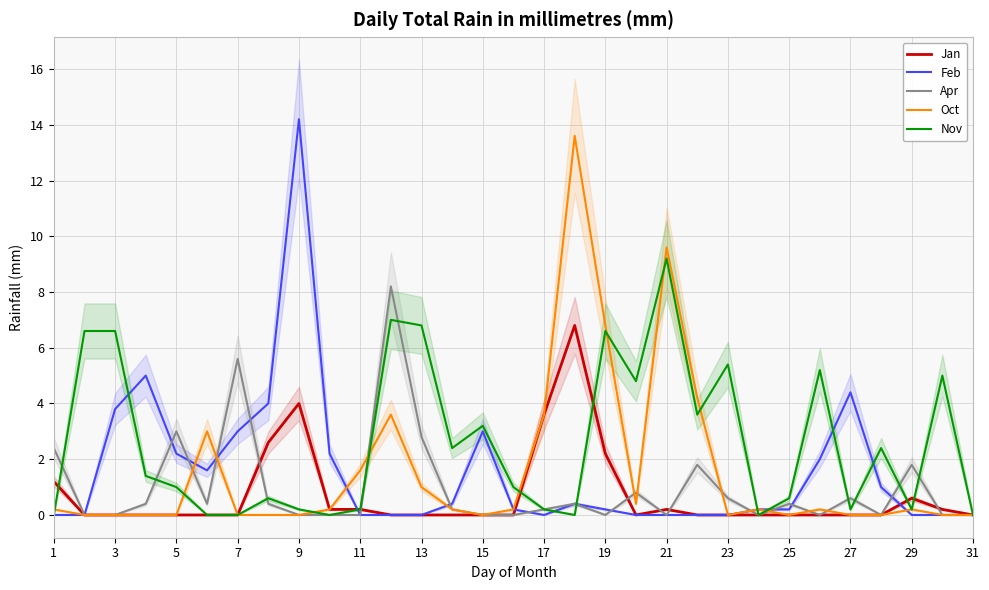

What is the sum of all Feb values?

48.0